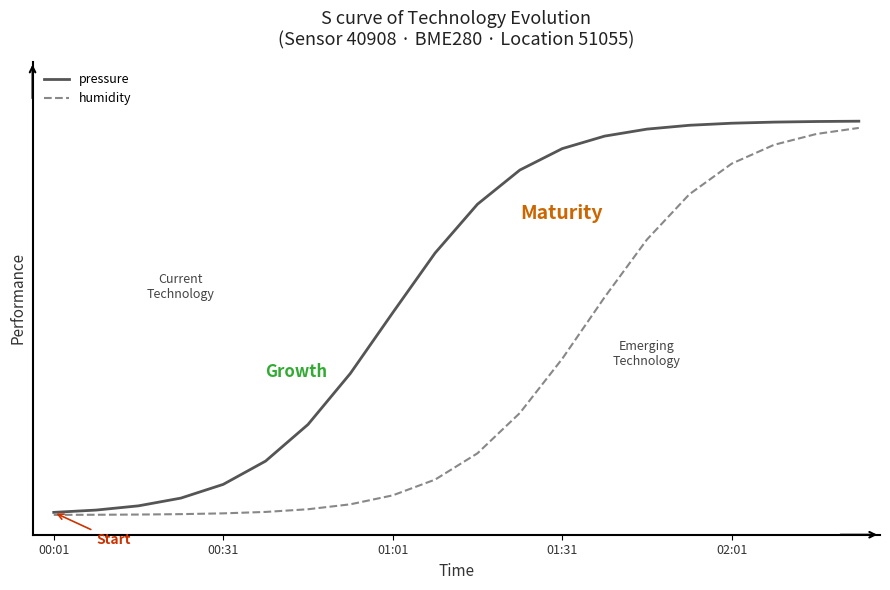

Does the chart have visible grid lines?

No